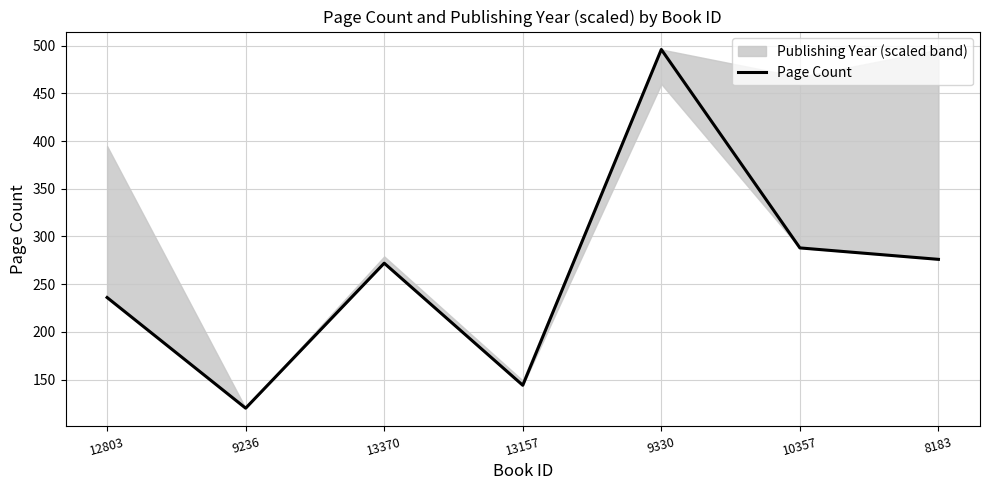

Reading right to left, extract all data points from this chart.

8183=276	10357=288	9330=496	13157=144	13370=272	9236=120	12803=236